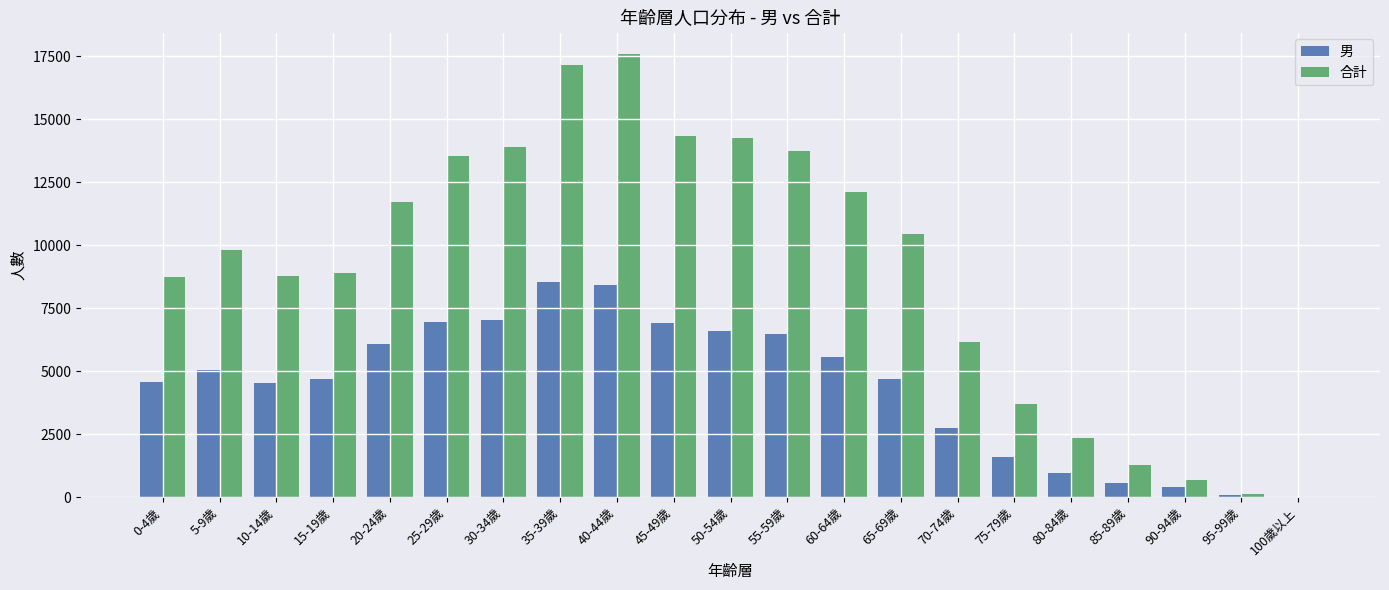

How many data points does each series have?

21